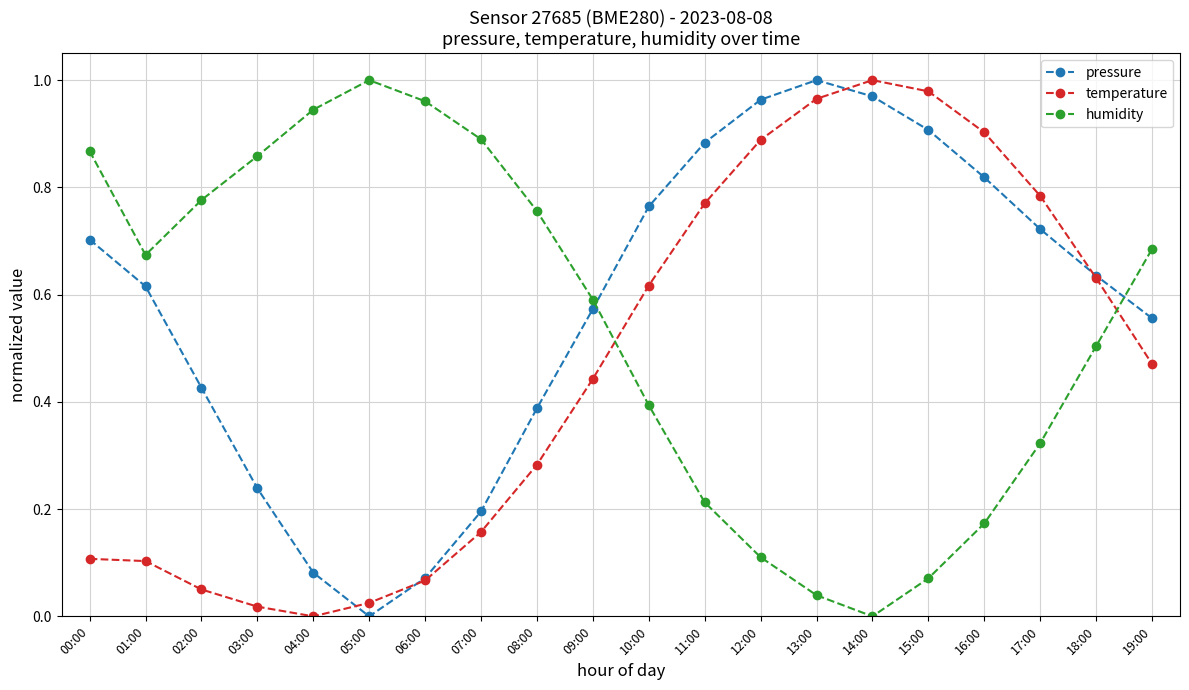

At how many categories does at least one series exceed 0?

20